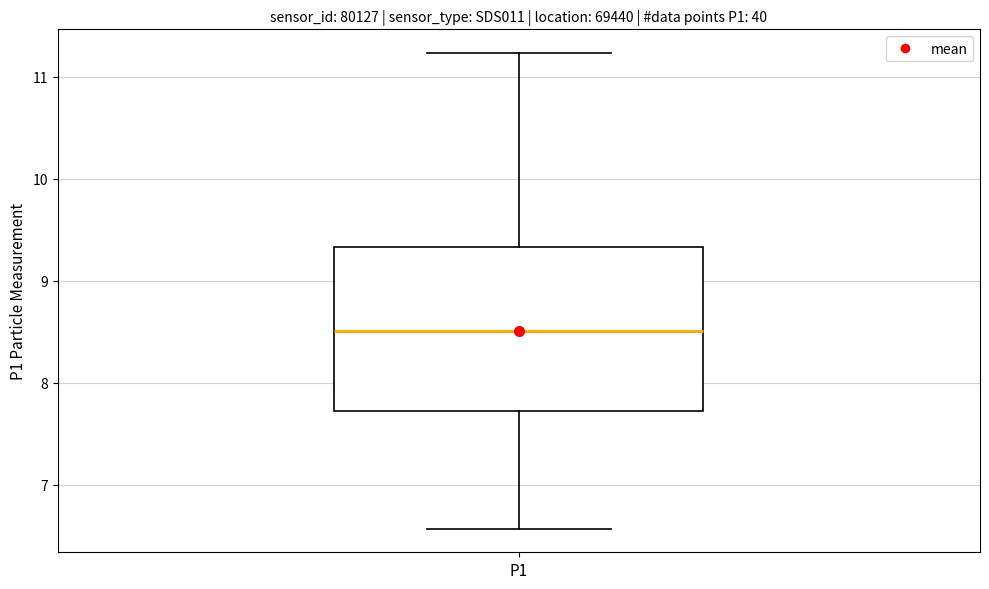

Where does the upper whisker of the box for P1 end on the y-axis? The values are not printed on the chart, so give them approximately, as read against the axis.

11.2